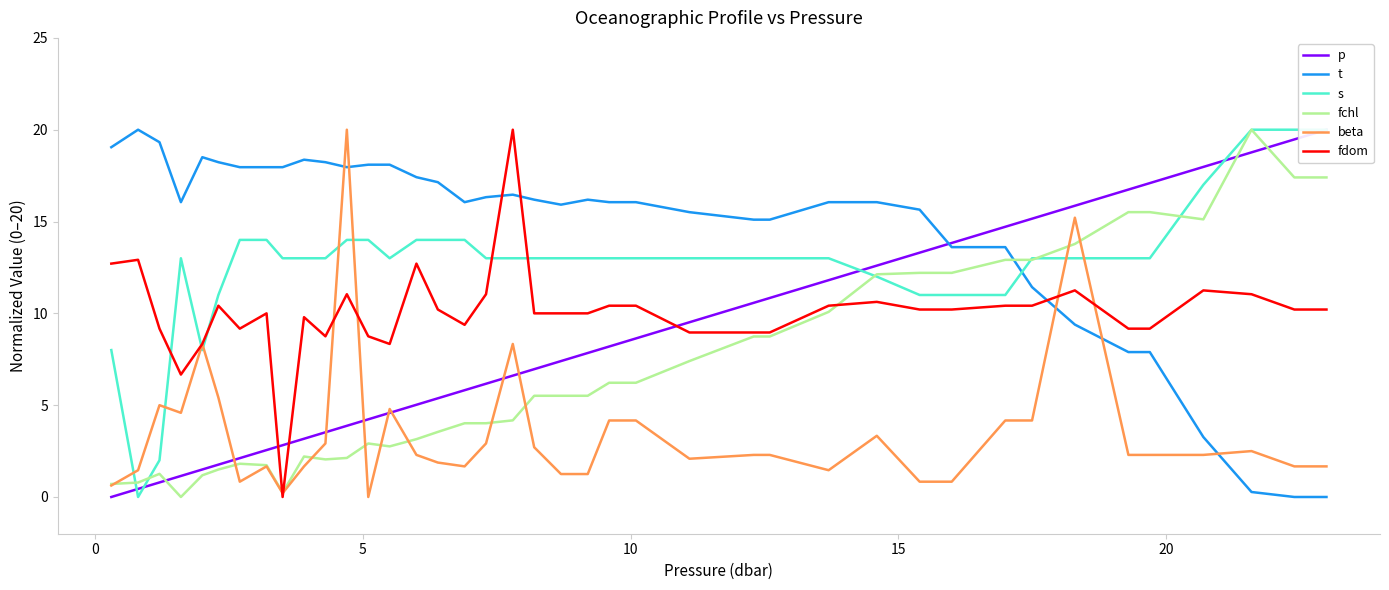

What is the value of the p point at the 5th from the left?

1.5